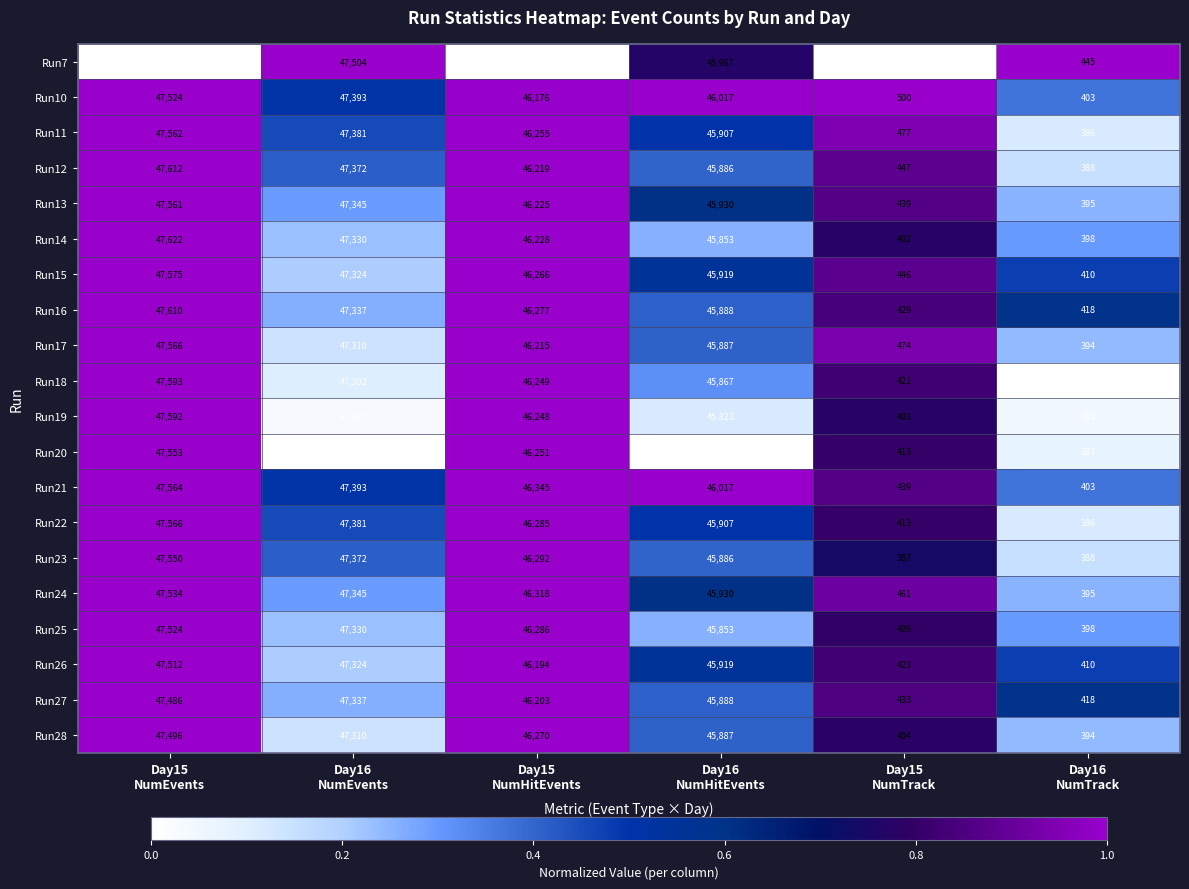

What is the total value across all series at Day16
NumTrack?

7971